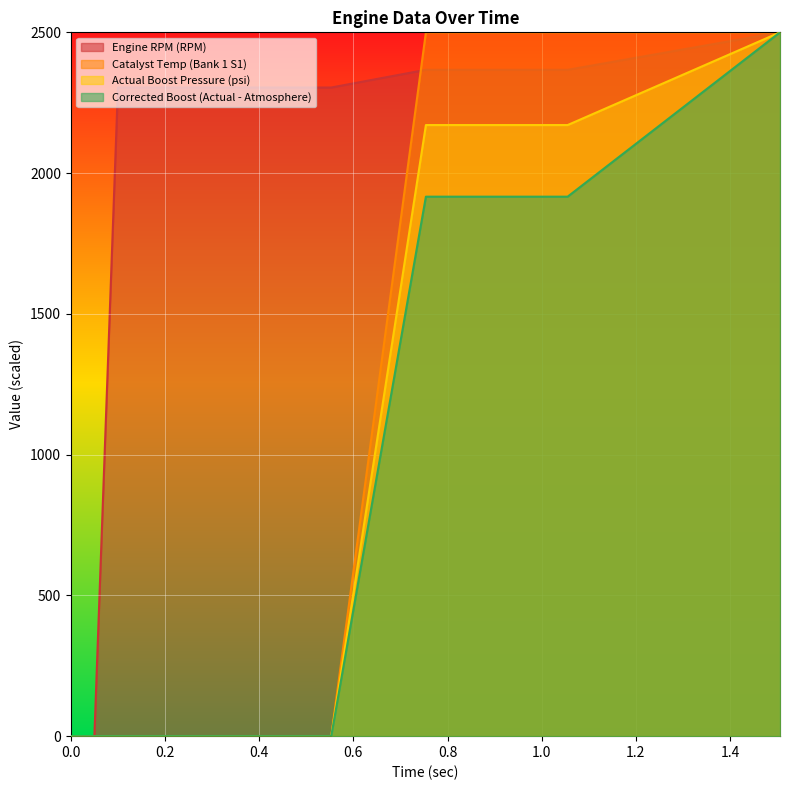

Which series has the largest total across all categories?

Engine RPM (RPM)